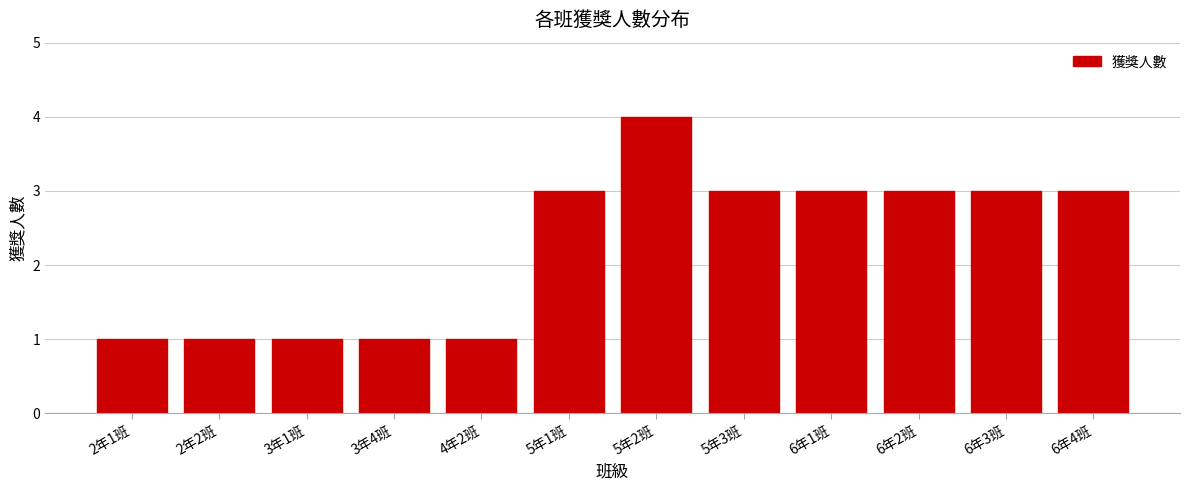

Reading left to right, transcribe all the data shown in this chart.

2年1班=1	2年2班=1	3年1班=1	3年4班=1	4年2班=1	5年1班=3	5年2班=4	5年3班=3	6年1班=3	6年2班=3	6年3班=3	6年4班=3